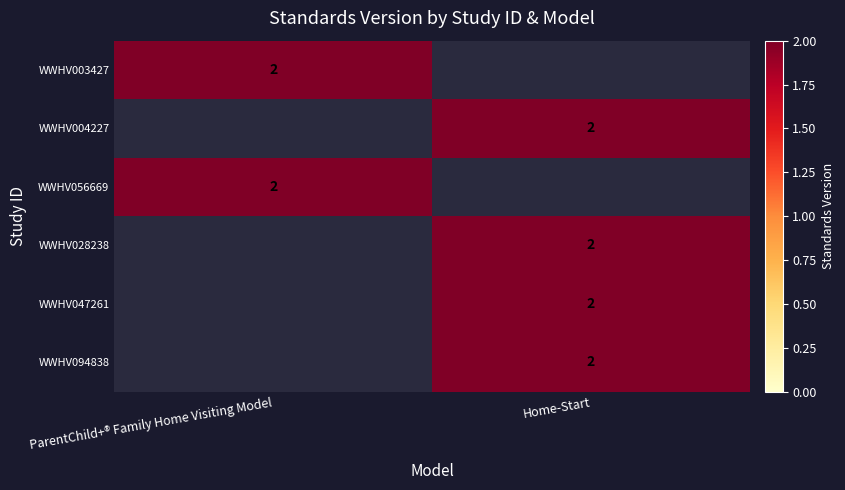

At which category is the sum across all series the highest?

Home-Start